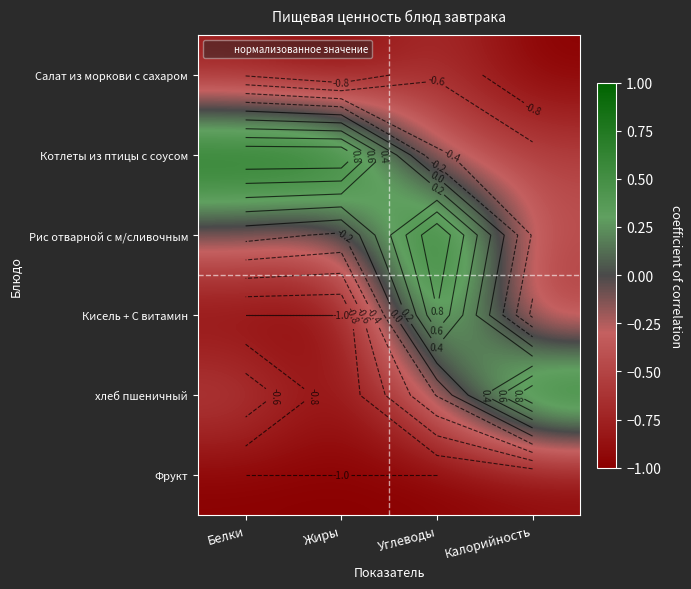

At which label is хлеб пшеничный closest to 0?

Углеводы